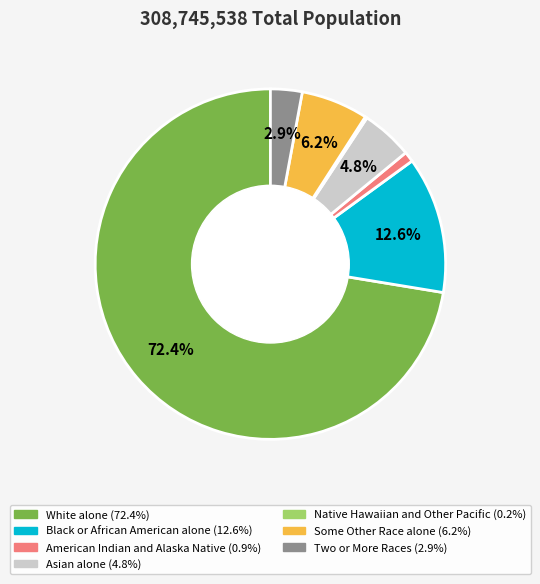

True or false: Some Other Race alone accounts for 12% of the total.

False